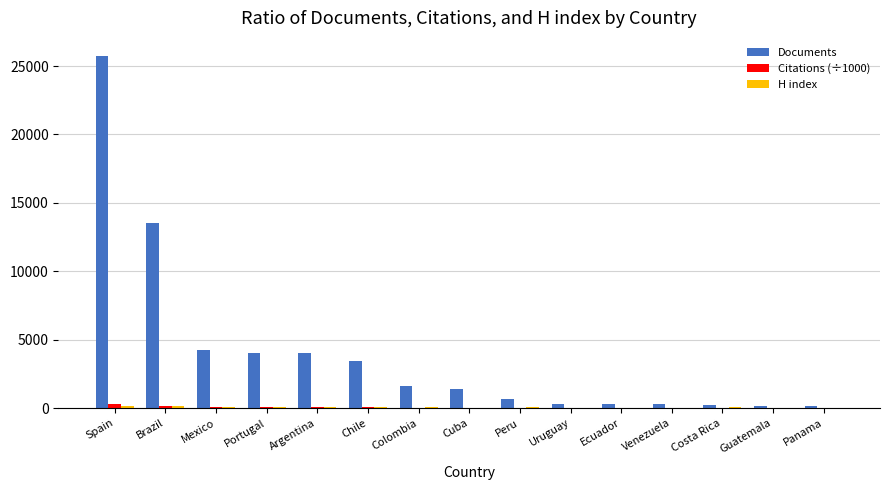

Which series has the largest total across all categories?

Documents